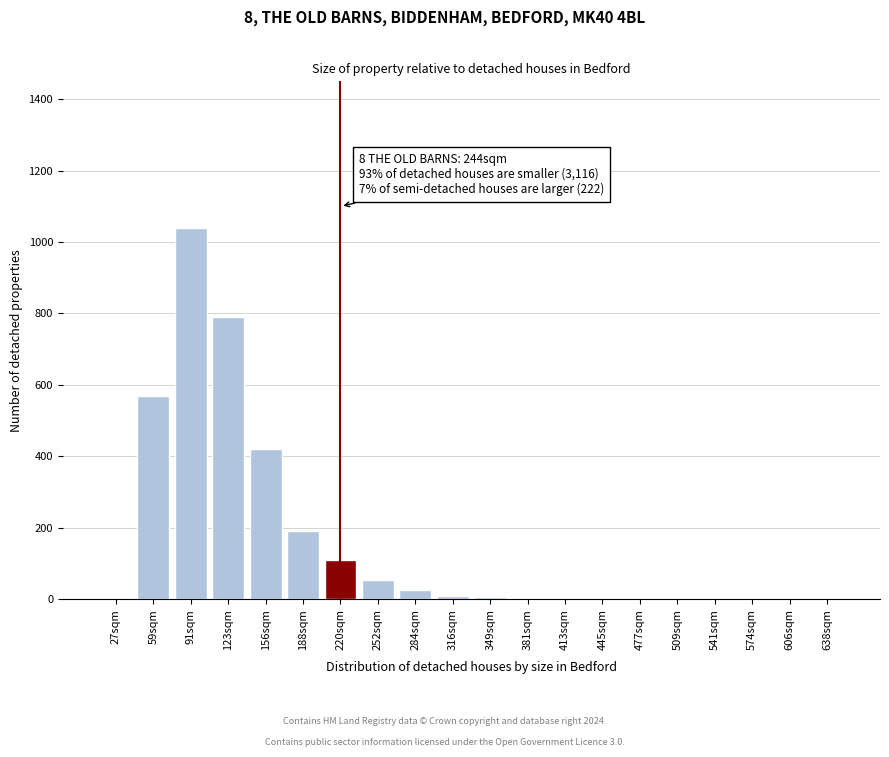

Where is the data nearest to the value 520?

59sqm